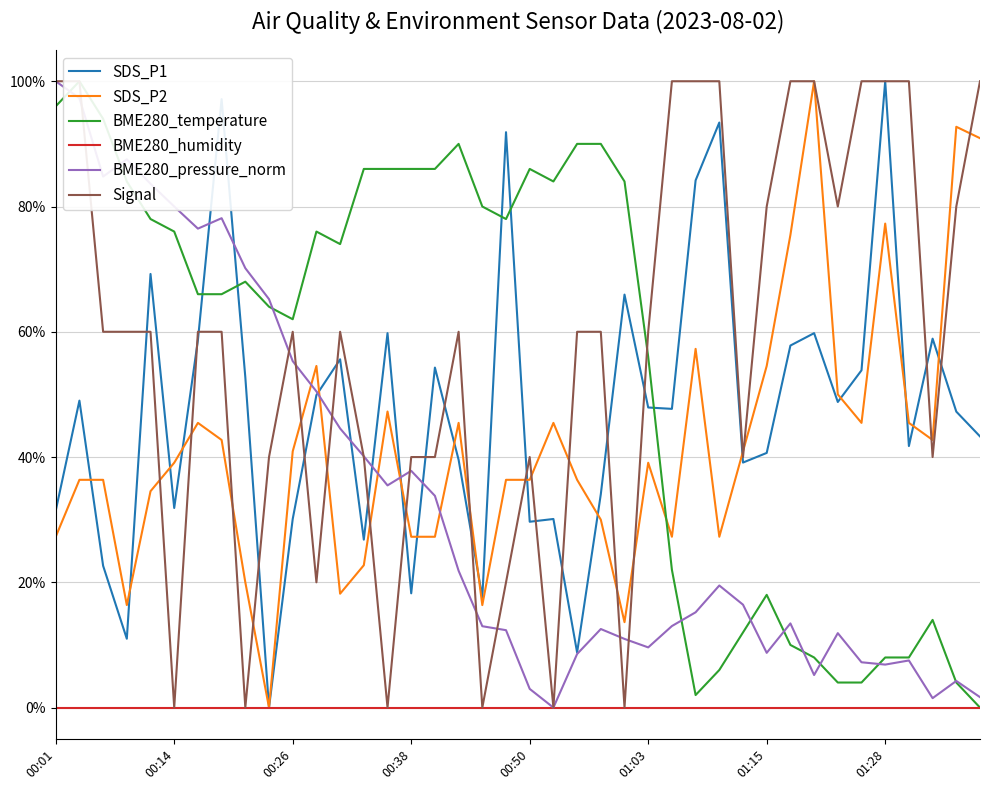

How many data points in BME280_pressure_norm are above 0?

39